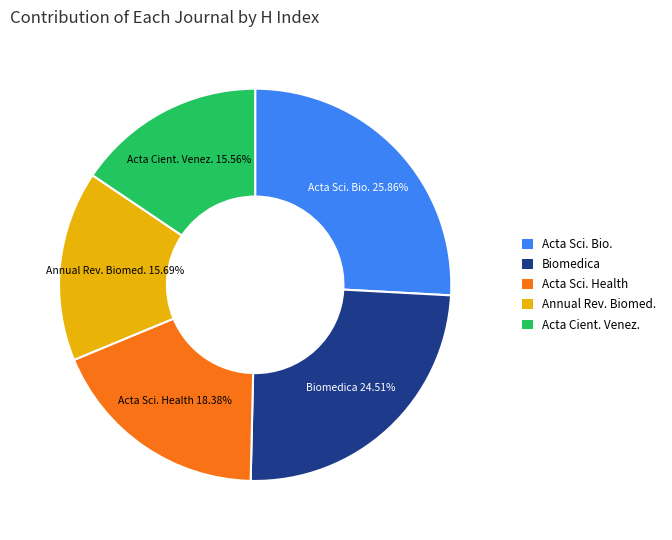

What is the largest slice in the pie chart?

Acta Sci. Bio.